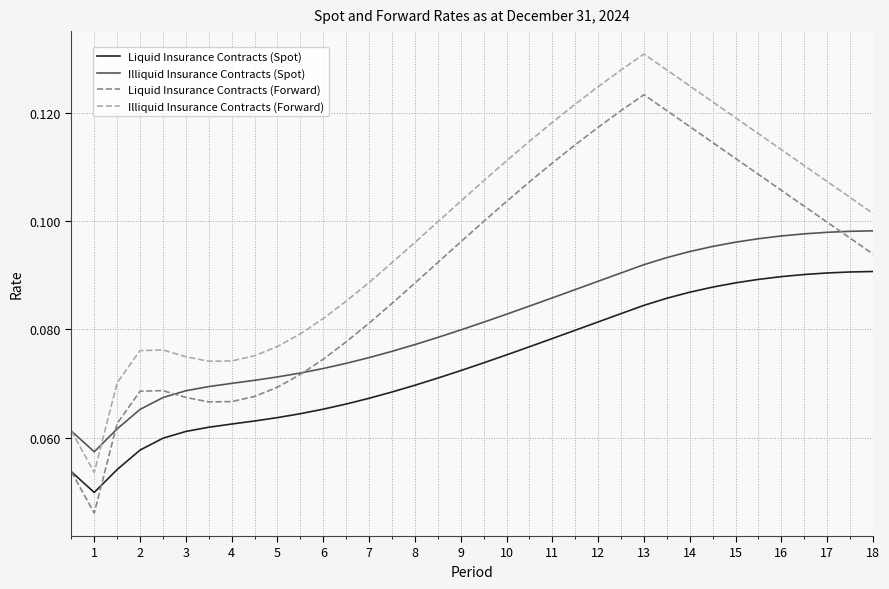

How many lines are shown in the chart?

4